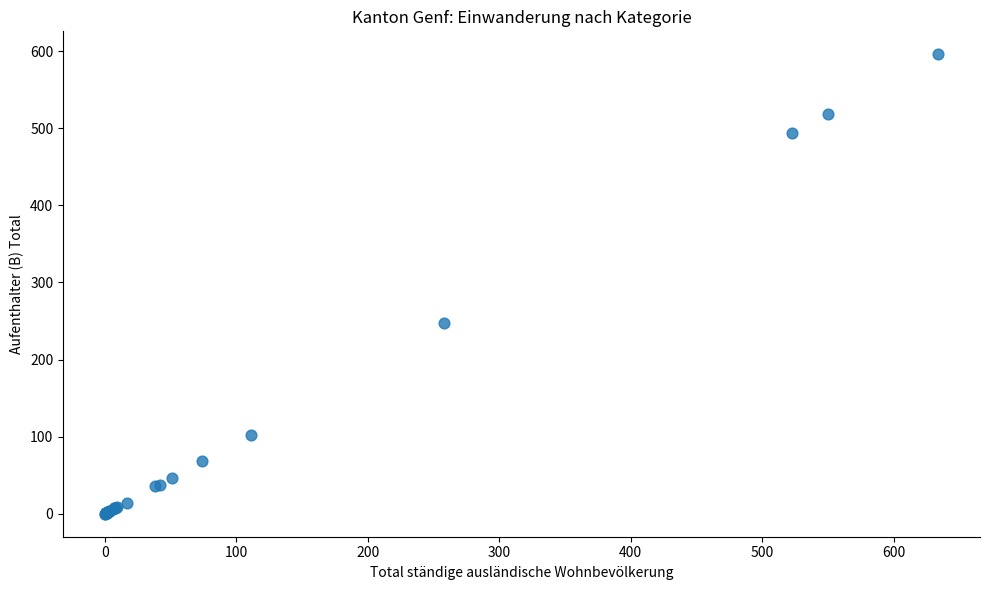

What Y value in the scatter plot is closest to 298?

247